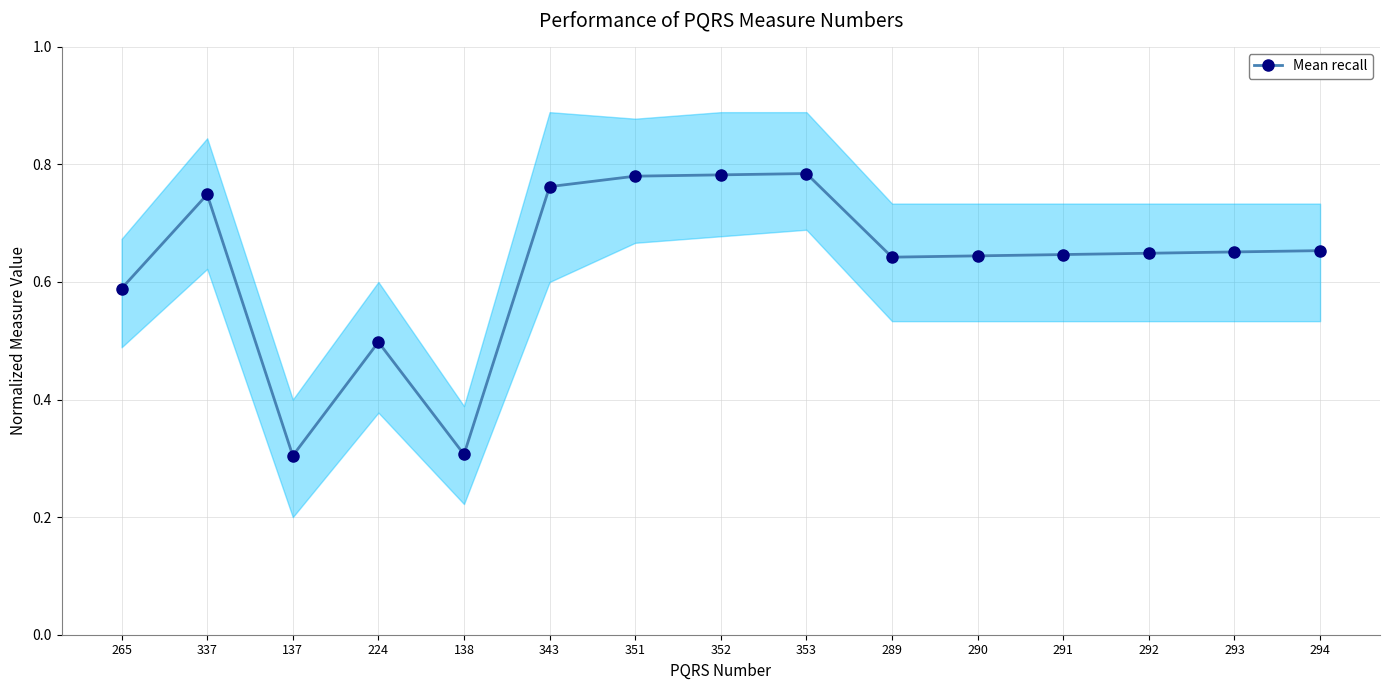

Reading right to left, transcribe all the data shown in this chart.

0.7	0.7	0.6	0.6	0.6	0.6	0.8	0.8	0.8	0.8	0.3	0.5	0.3	0.7	0.6